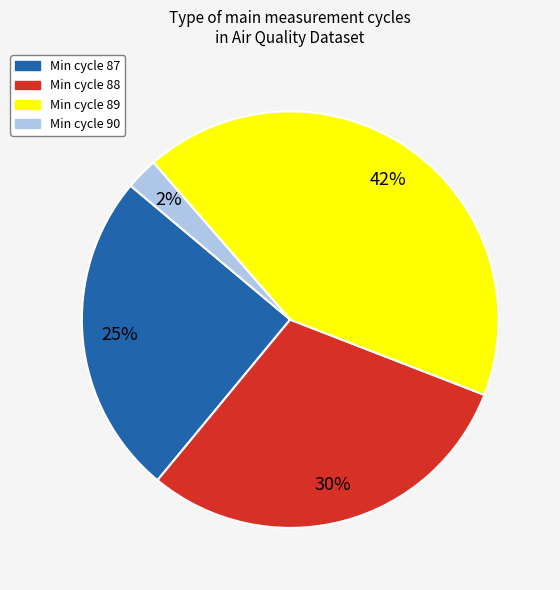

Is there a majority slice in this chart?

No